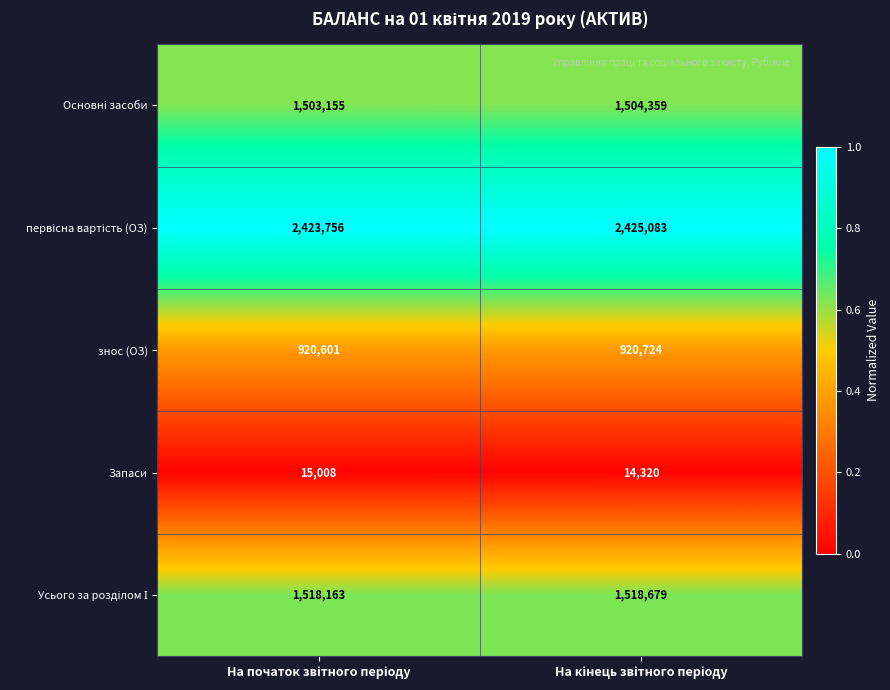

What is the greatest value displayed?

2425083